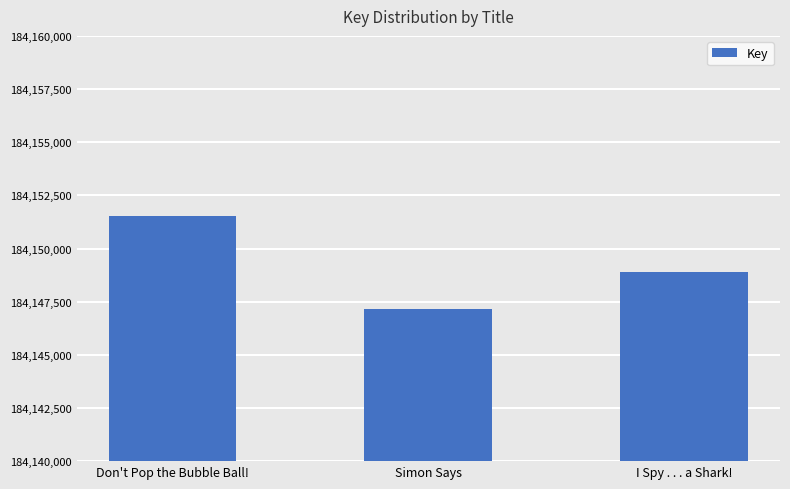

Approximately how many times larger is the value at Don't Pop the Bubble Ball! compared to I Spy . . . a Shark!?

1.0